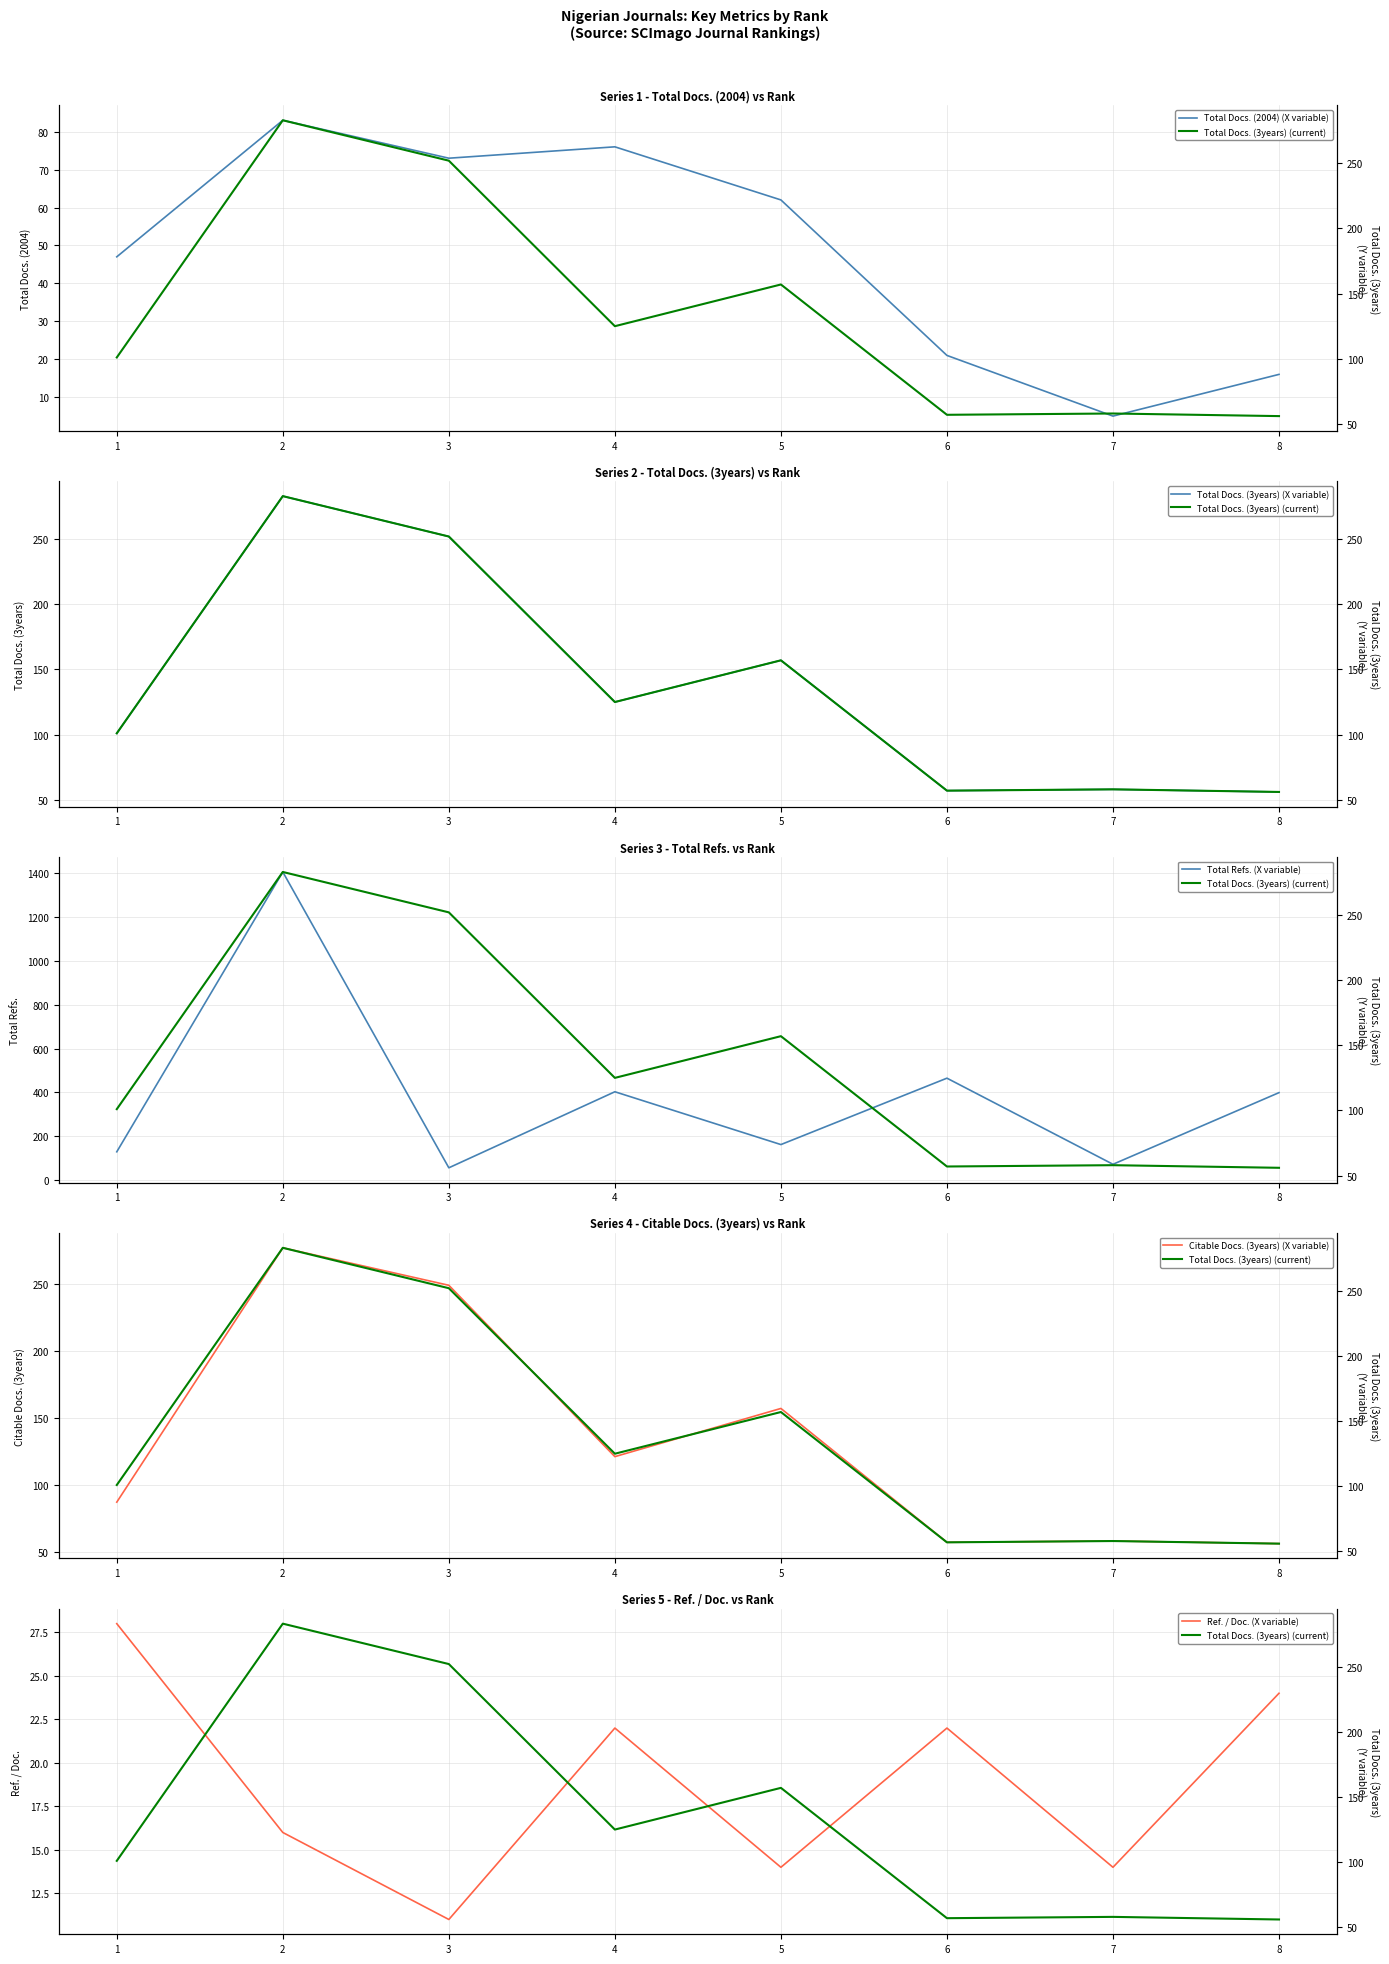

What is the value of the Total Refs. (X variable) point at the 5th from the left?

162